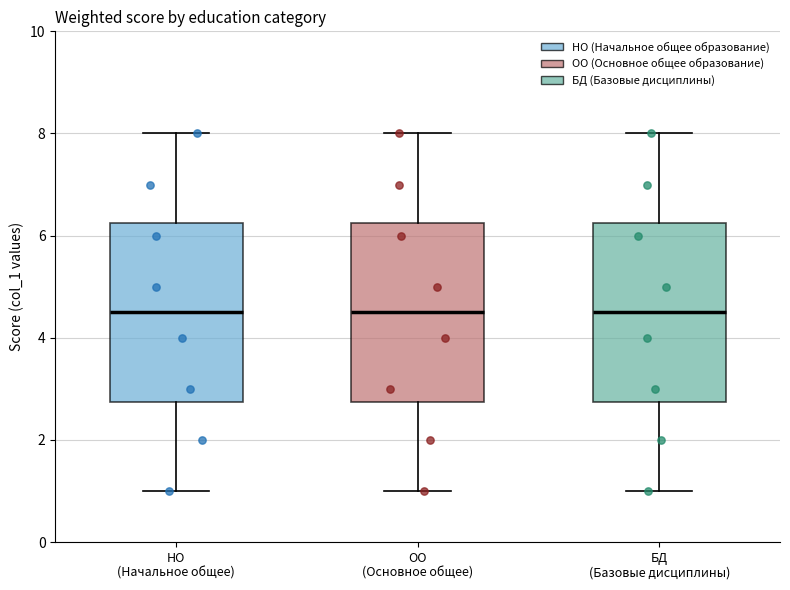

Reading left to right, transcribe this box plot: for each box, give where its median line is, the range the box spans, and where its two whiskers end, as read against the y-axis. The values are not printed on the chart, so give them approximately, as read against the axis.

НО (Начальное общее): median 4.6, box 2.8 to 6.2, whiskers 1.0 to 8.0
ОО (Основное общее): median 4.6, box 2.8 to 6.2, whiskers 1.0 to 8.0
БД (Базовые дисциплины): median 4.6, box 2.8 to 6.2, whiskers 1.0 to 8.0